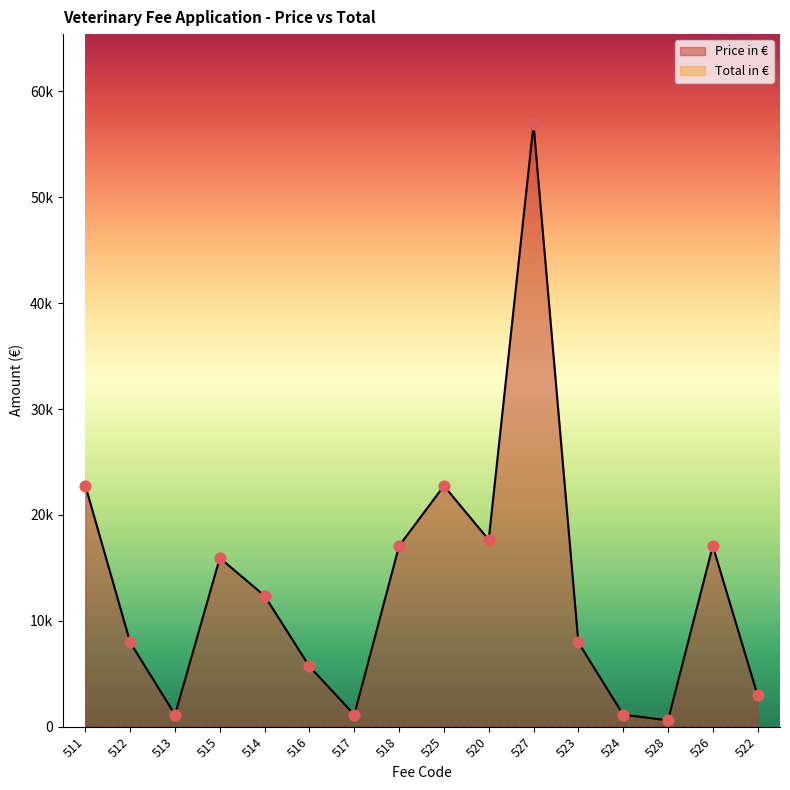

What is the ratio of the value at 515 to the value at 528?

26.8